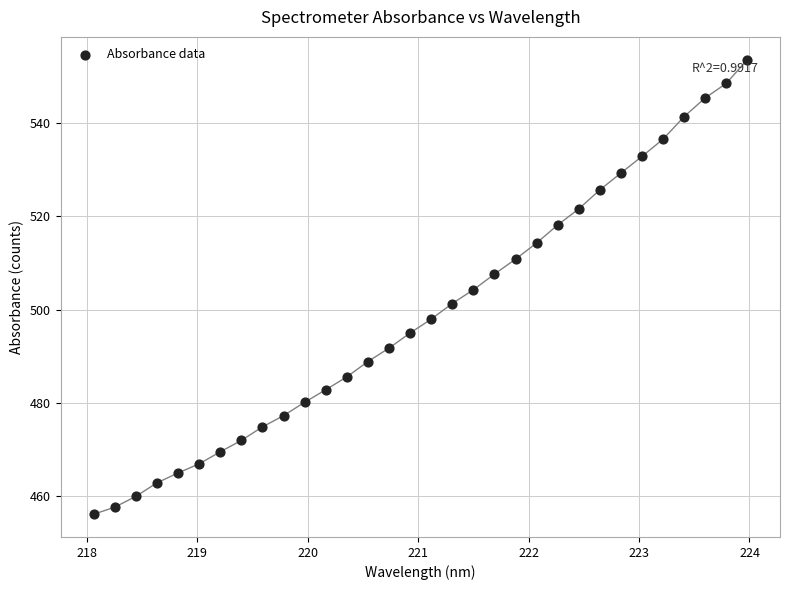

What is the range of X values (max minus min)?

5.9